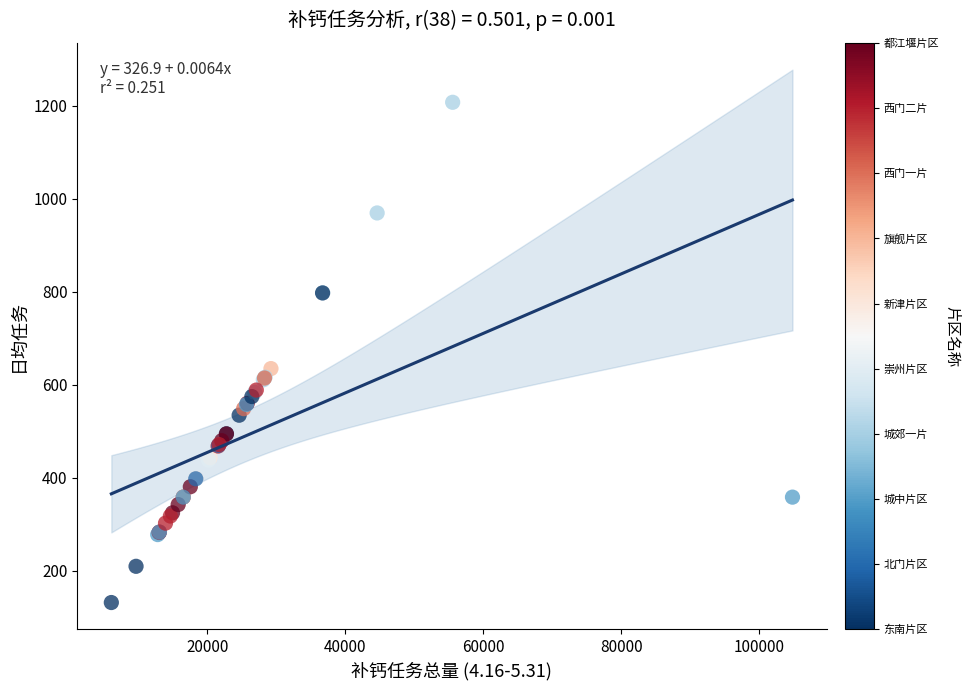

What Y value in the scatter plot is closest to 669?

635.0